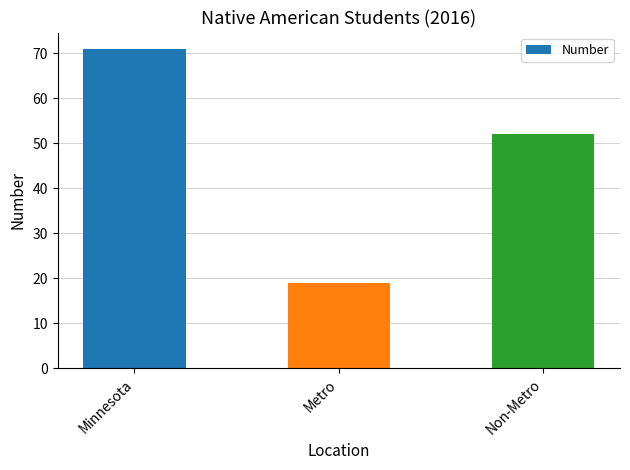

Where does the data first go above 52?

Minnesota